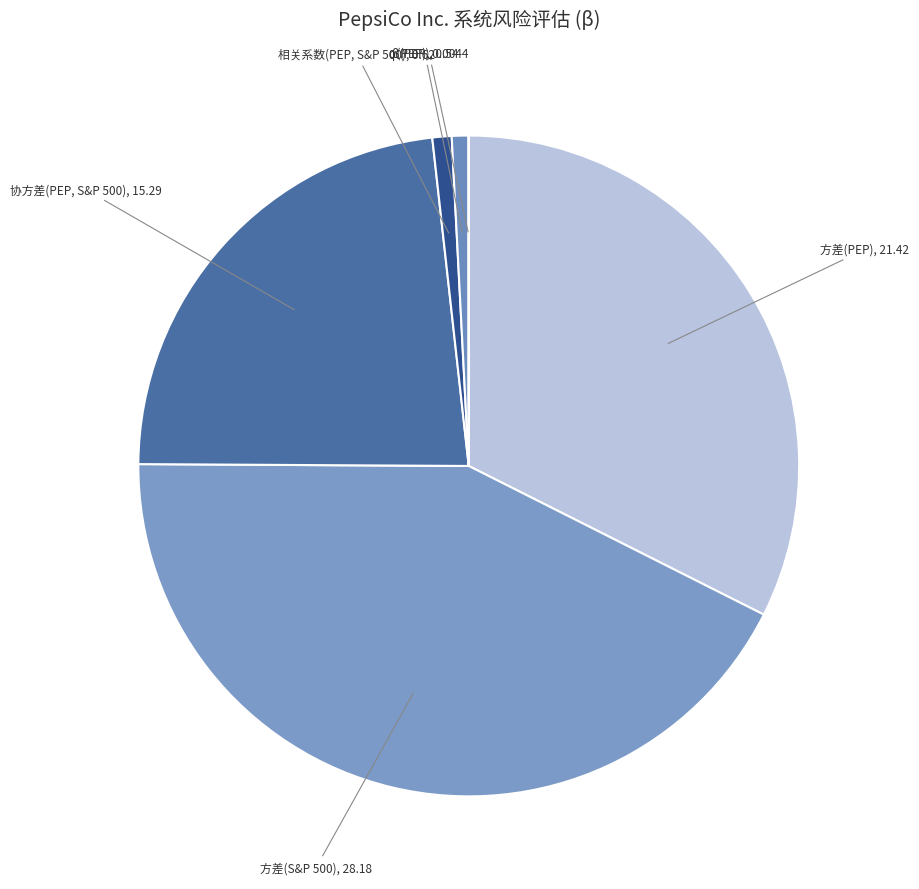

Does any single category account for the majority?

No